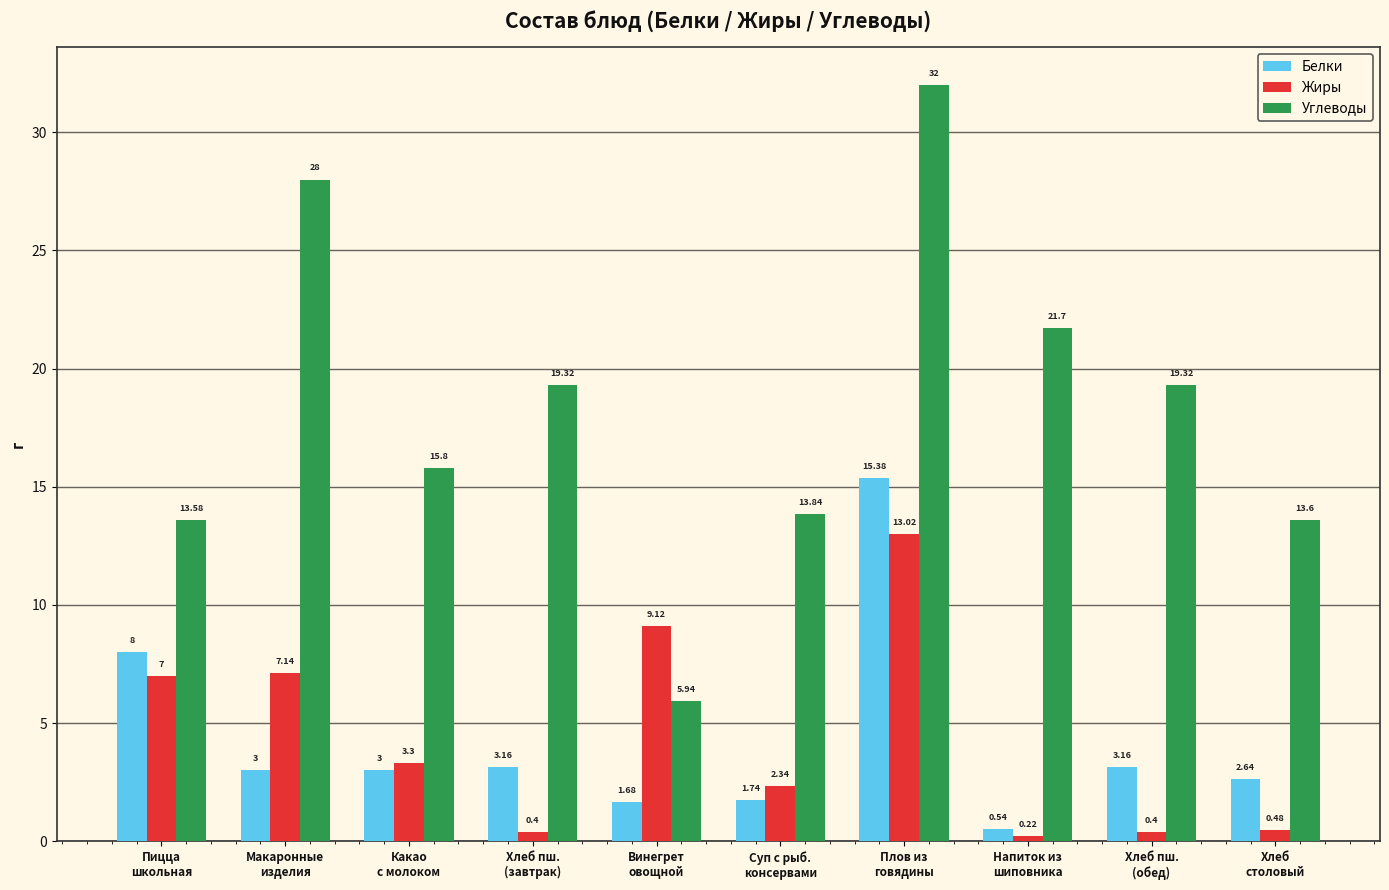

What is the greatest value displayed?

32.0